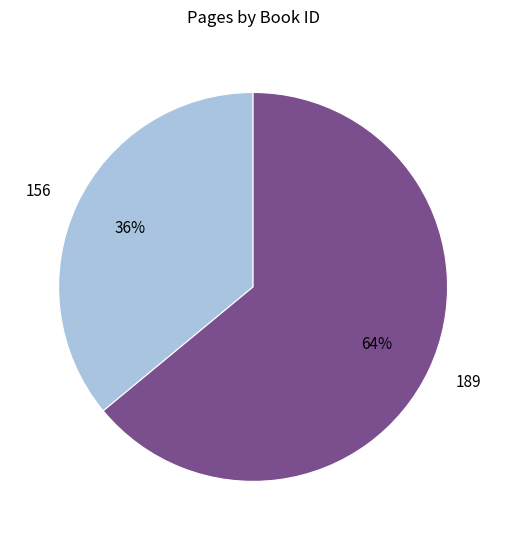

Is there any slice that represents more than half of the pie?

Yes